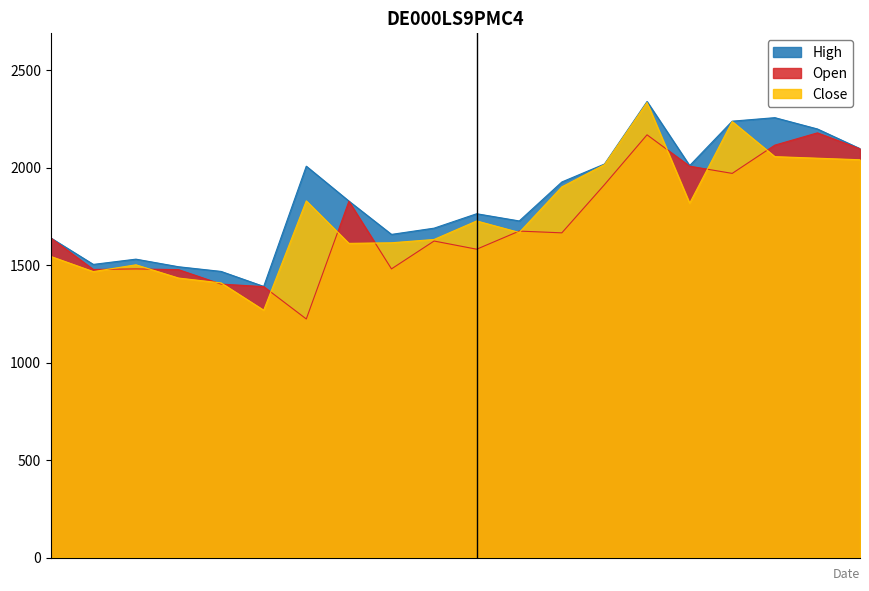

What is the difference between the maximum and minimum values in the Close series?

1066